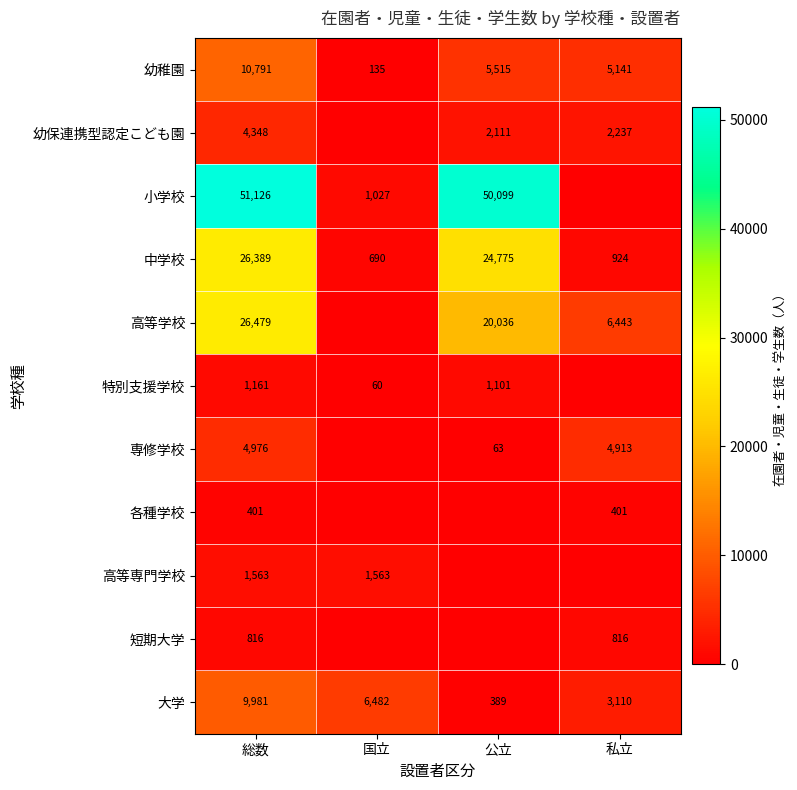

What is the sum of the 専修学校 values at 総数 and 公立?

5039